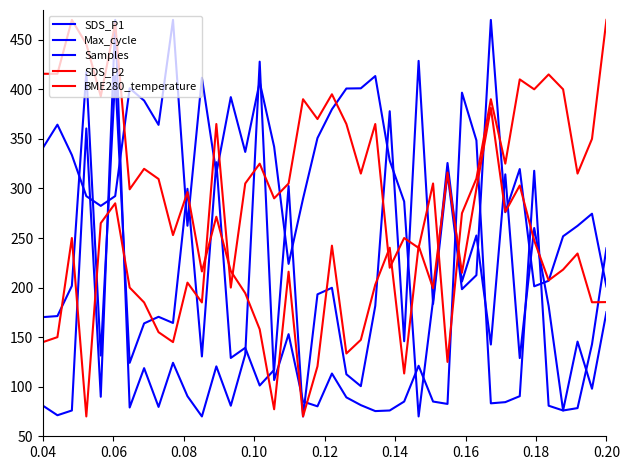

Does the chart have visible grid lines?

No